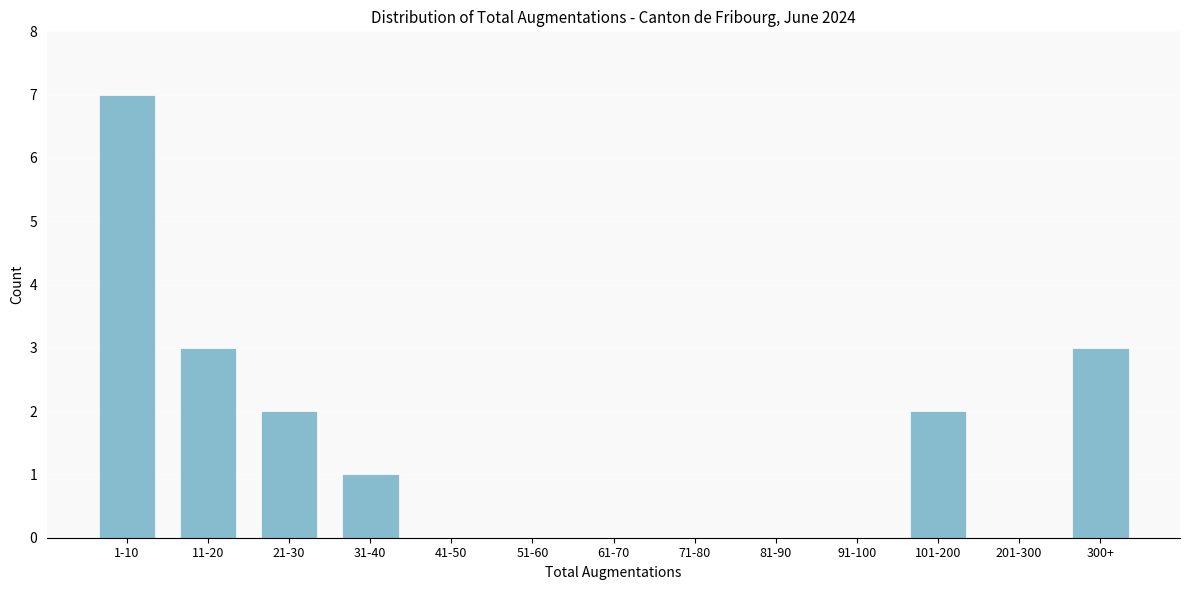

Reading left to right, what are all the values shown in this chart?

1-10=7	11-20=3	21-30=2	31-40=1	41-50=0	51-60=0	61-70=0	71-80=0	81-90=0	91-100=0	101-200=2	201-300=0	300+=3